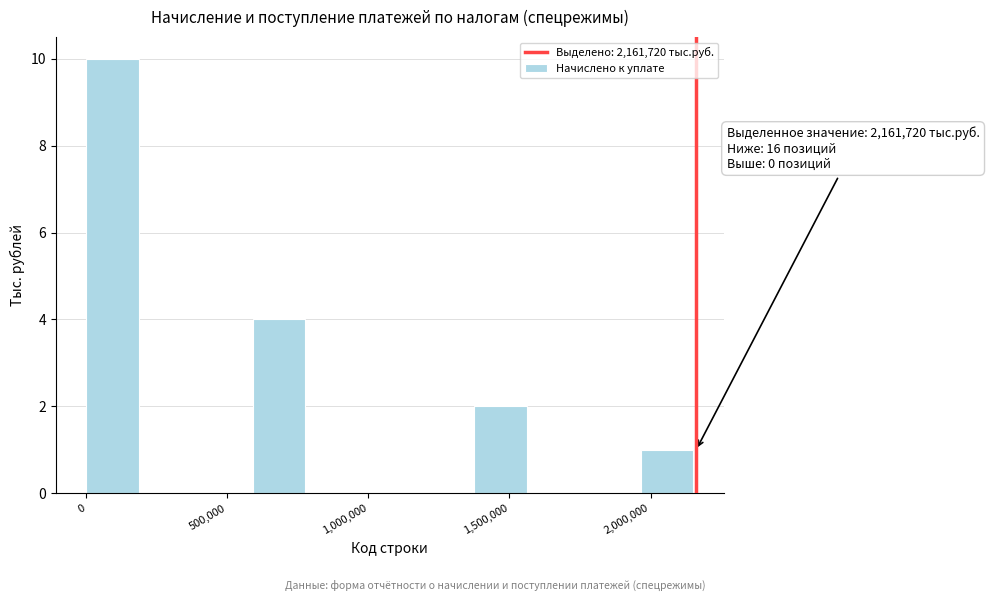

Read against the x-axis, roughly where is the centre of the tallest bar?

100000